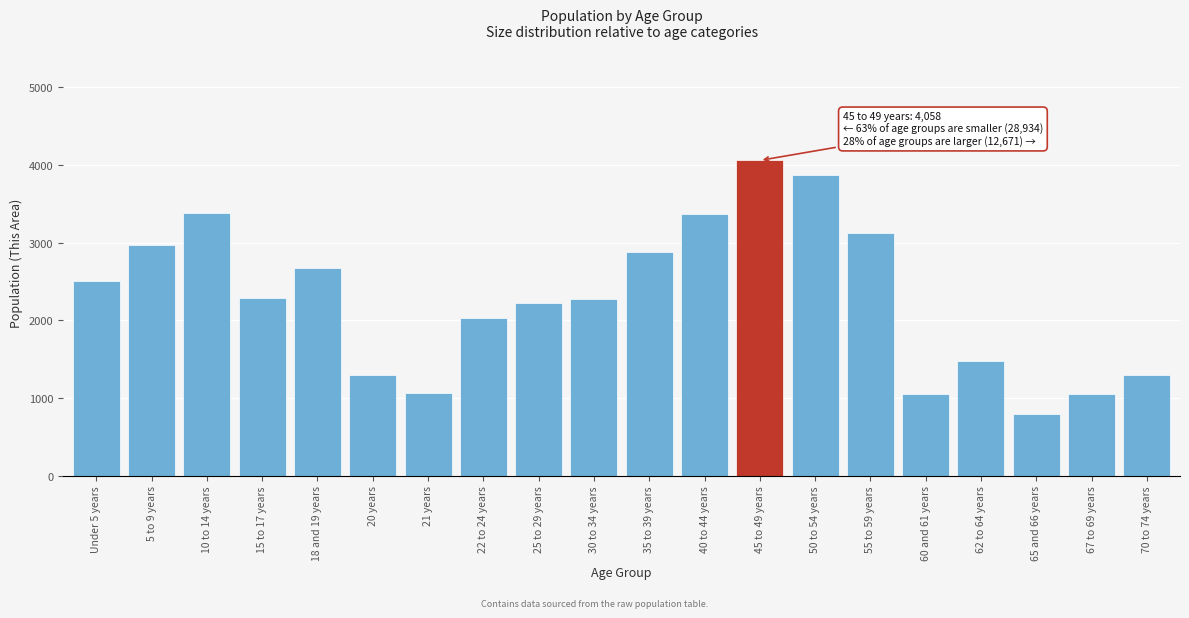

What is the approximate value at 30 to 34 years?

2274